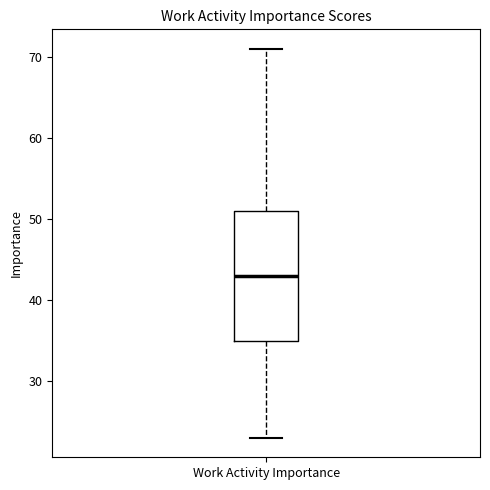

Transcribe this box plot: give where the median line is, the range the box spans, and where the two whiskers end, as read against the y-axis. The values are not printed on the chart, so give them approximately, as read against the axis.

median 43, box 35 to 51, whiskers 23 to 71